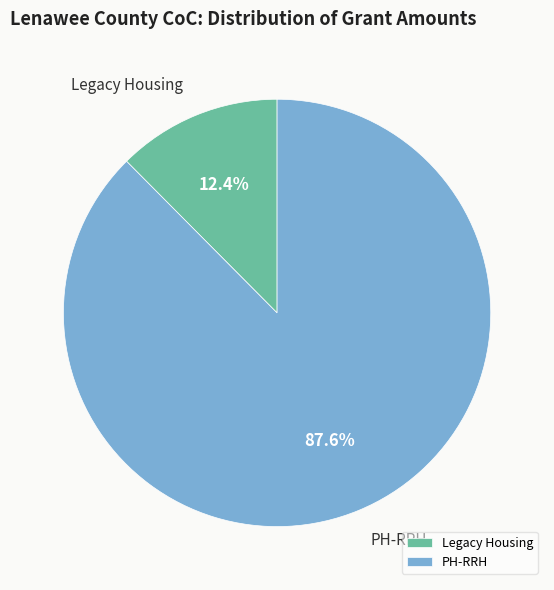

Rank the categories by value from lowest to highest.

Legacy Housing, PH-RRH